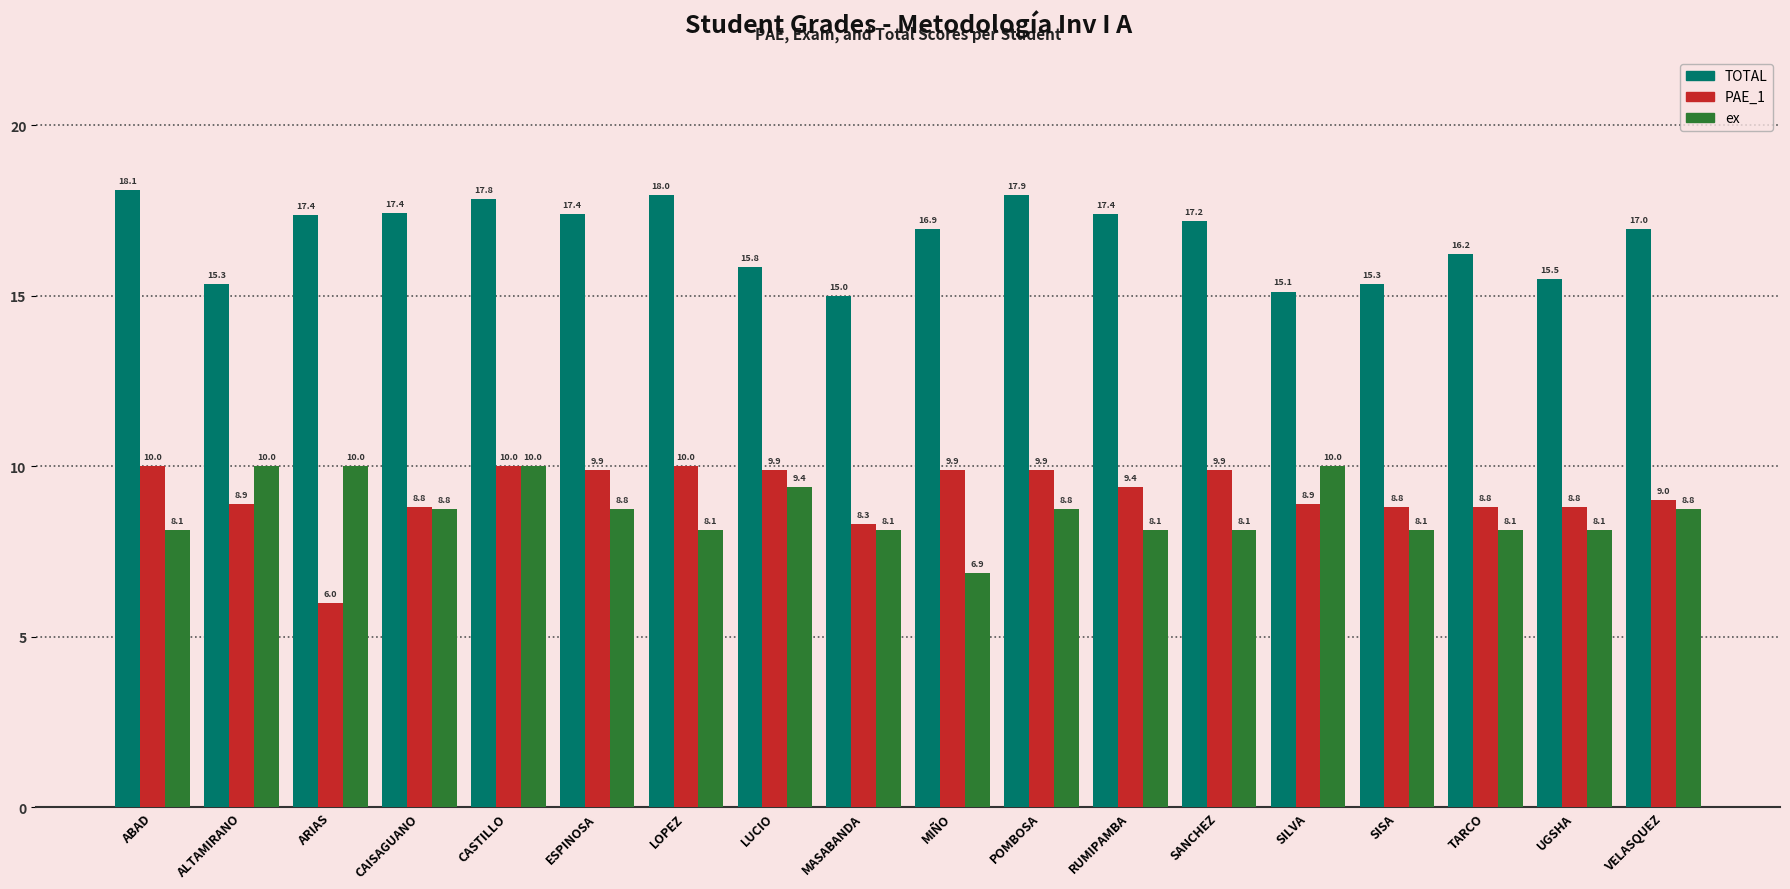

Where does the ex series first go above 8?

ABAD